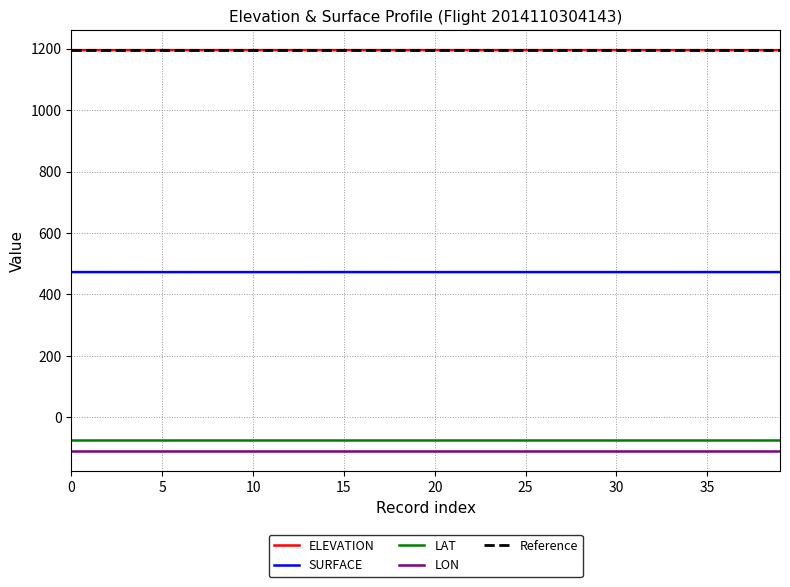

What is the difference between the maximum and minimum values in the SURFACE series?

0.1